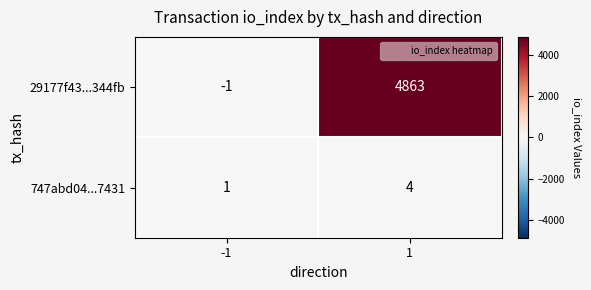

The value of 29177f43...344fb at -1 is -1. True or false?

True